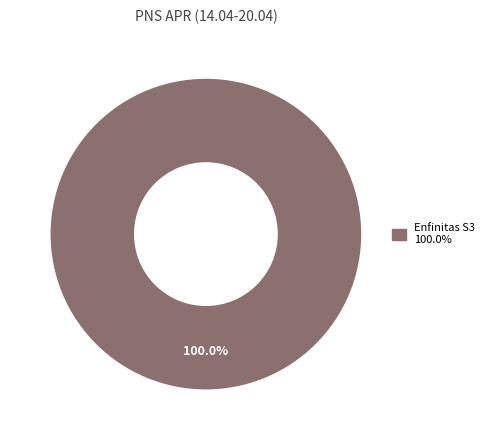

How many segments does this pie chart have?

1